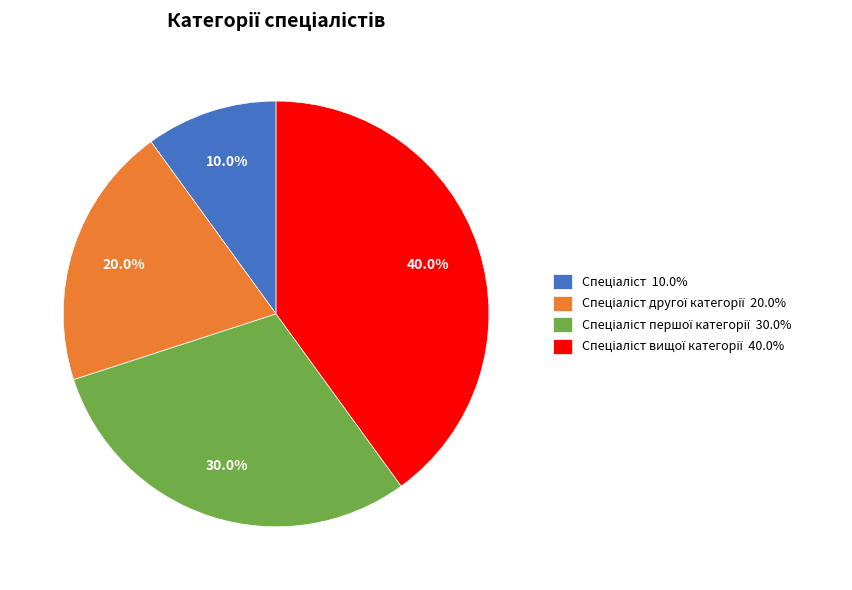

Is there a majority slice in this chart?

No